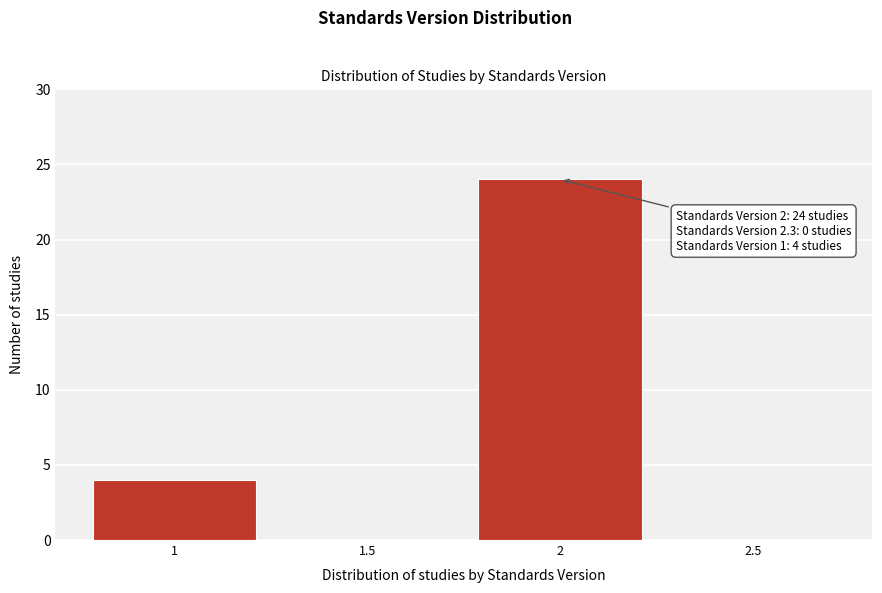

Reading left to right, what are all the values shown in this chart?

1=4	1.5=0	2=24	2.5=0